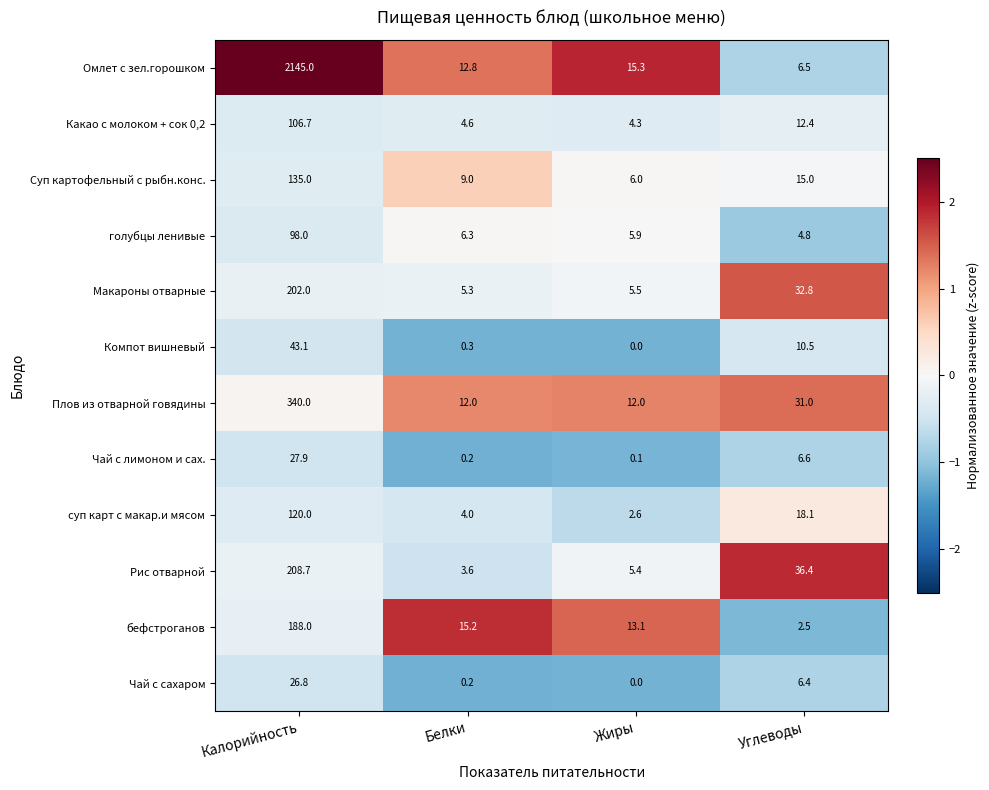

Is it true that Плов из отварной говядины equals 31.0 at Углеводы?

True